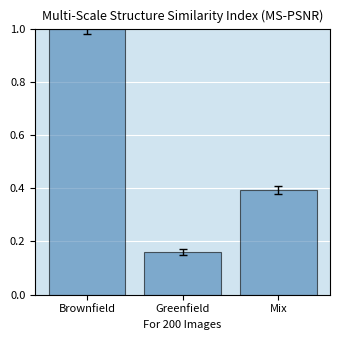

How many bars are there in total?

3